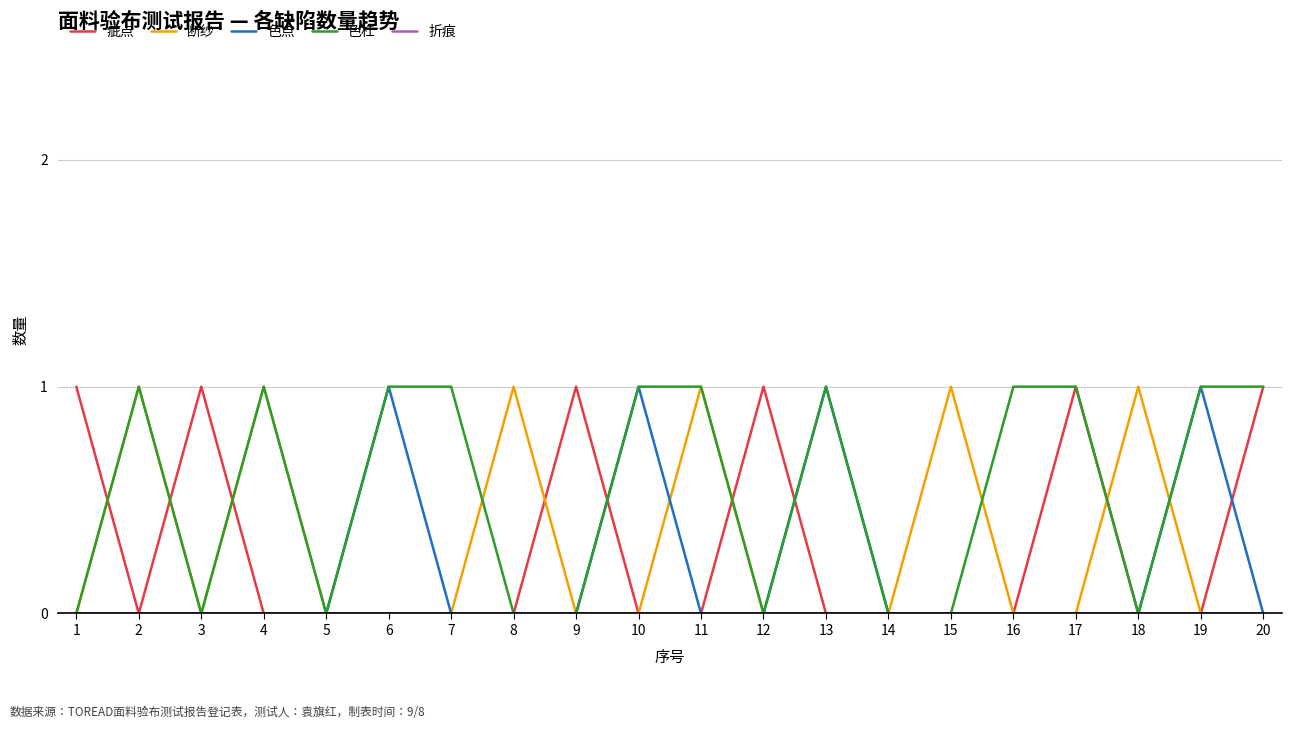

Which series has the largest total across all categories?

色杠